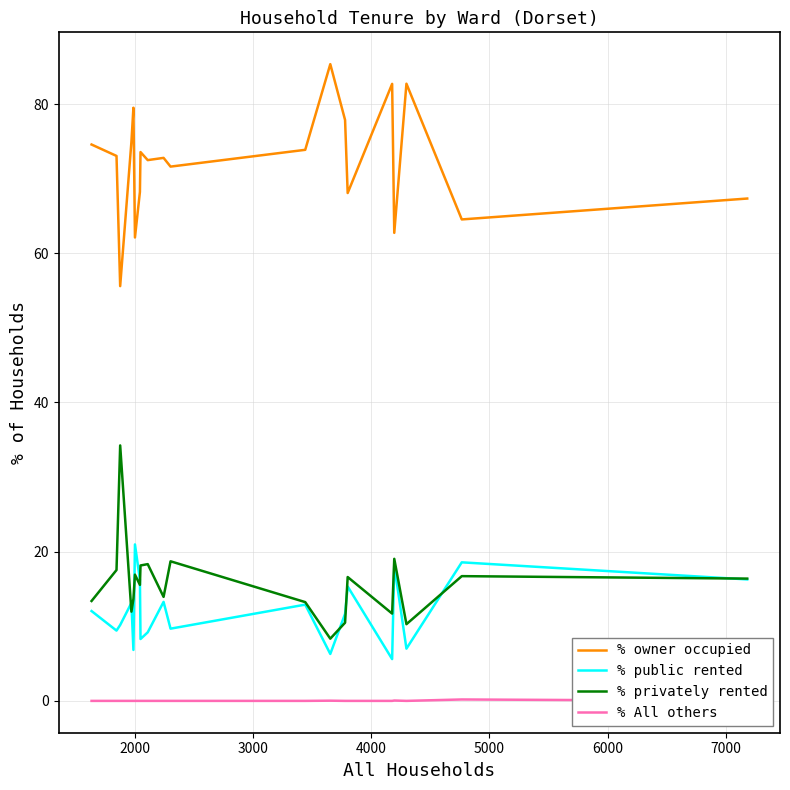

True or false: % privately rented and % owner occupied cross at least once.

False